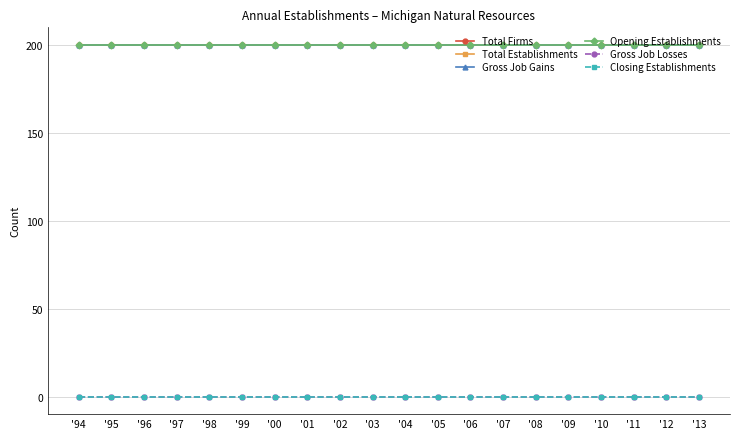

What is the label of the 1st point from the left?

'94